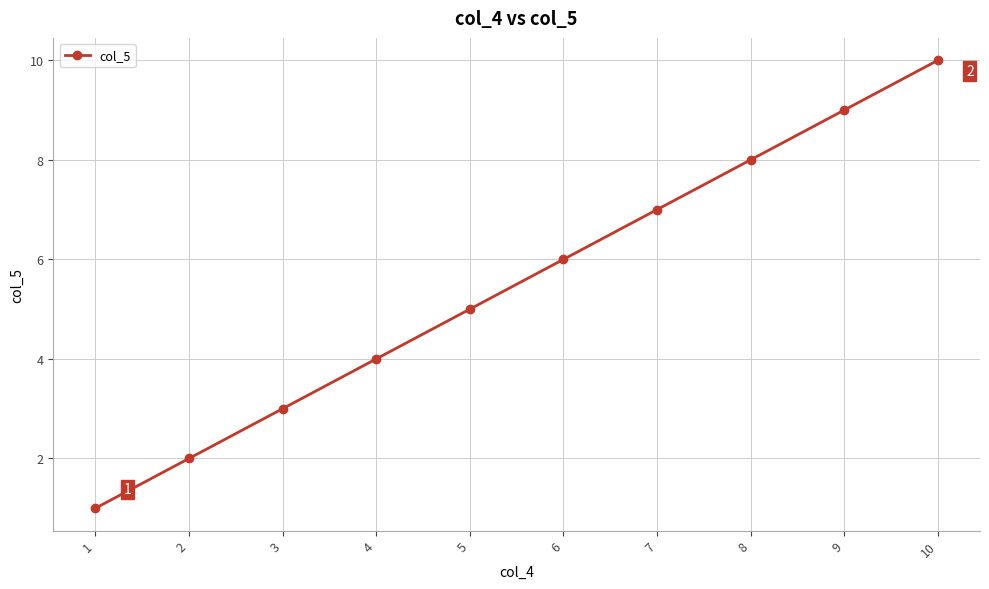

Reading right to left, extract all data points from this chart.

10	9	8	7	6	5	4	3	2	1